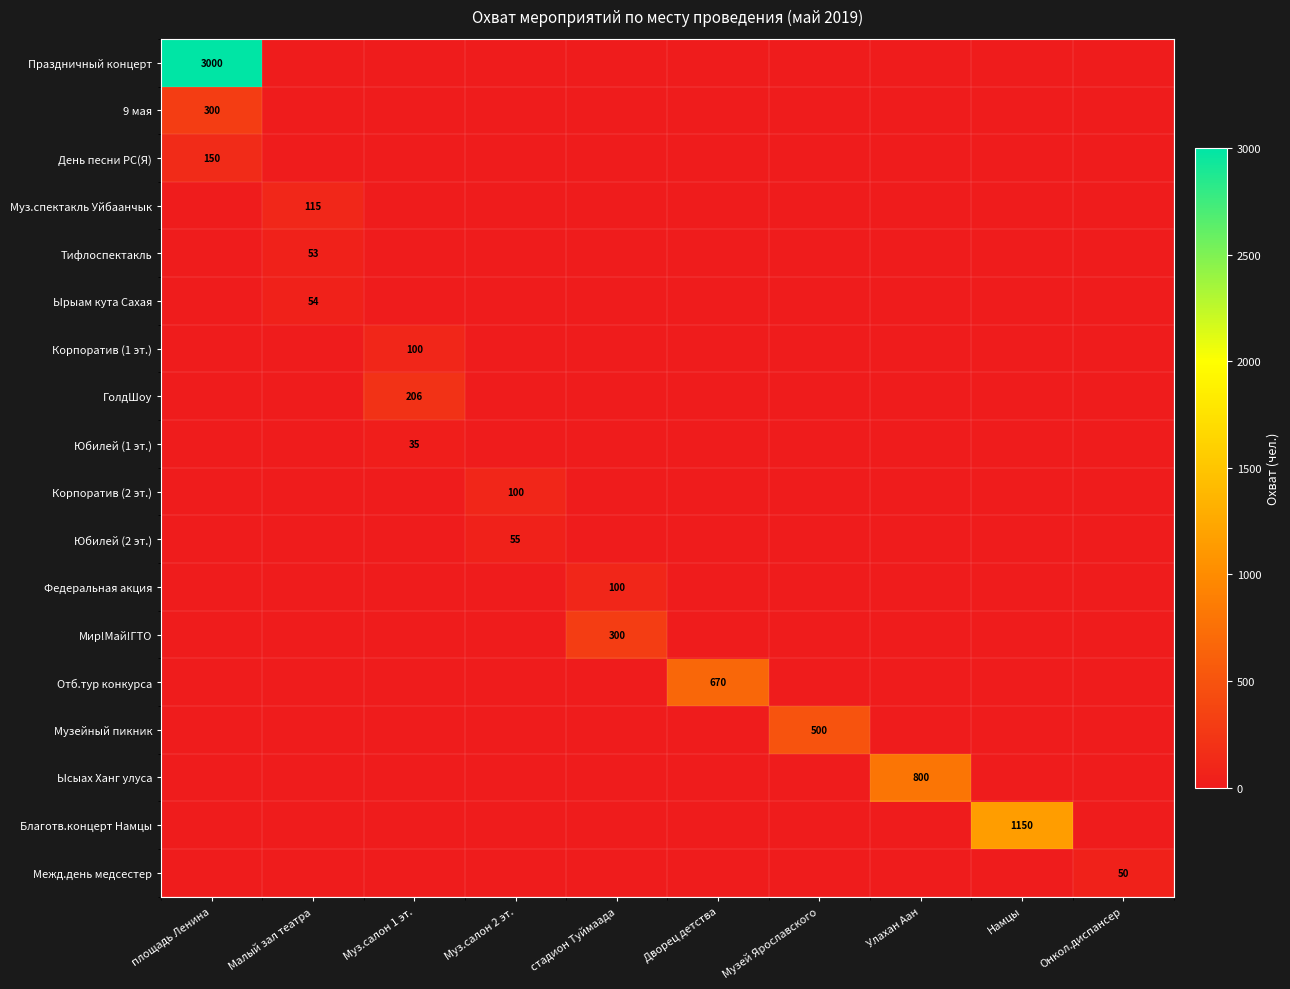

The value of Юбилей (1 эт.) at Намцы is 21. True or false?

False